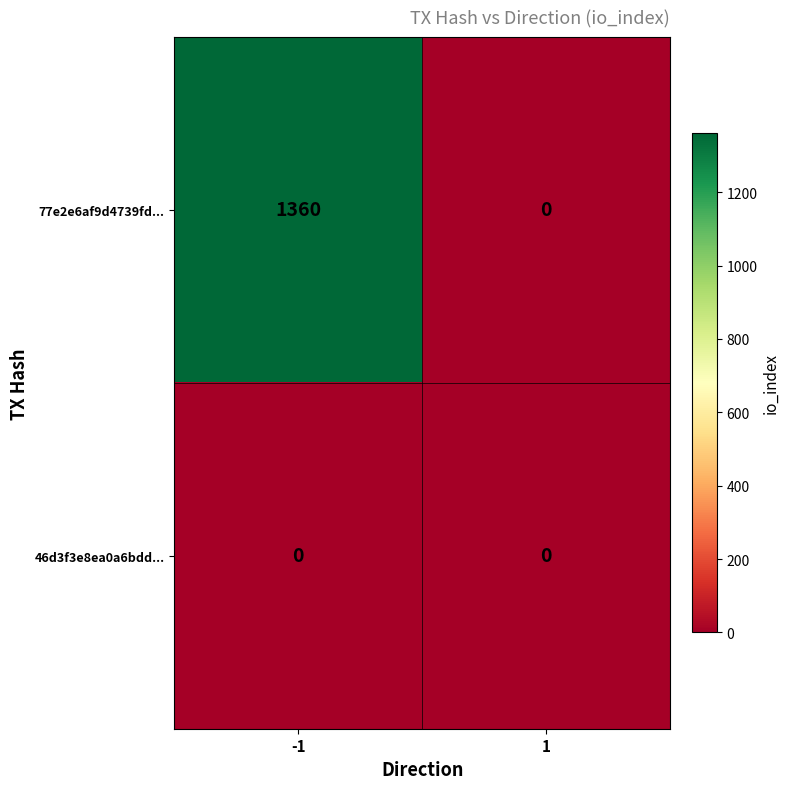

Between -1 and 1, which series saw the biggest shift?

77e2e6af9d4739fd...